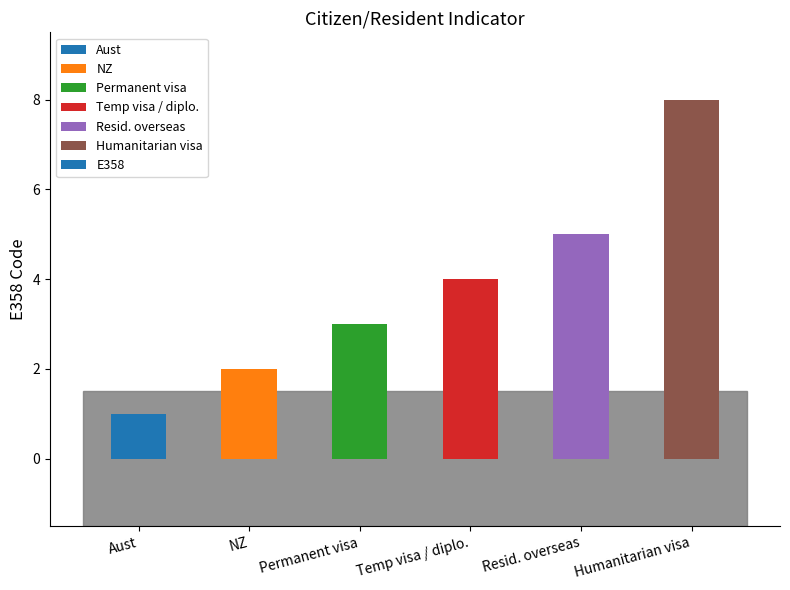

The value at Aust is 1. True or false?

True